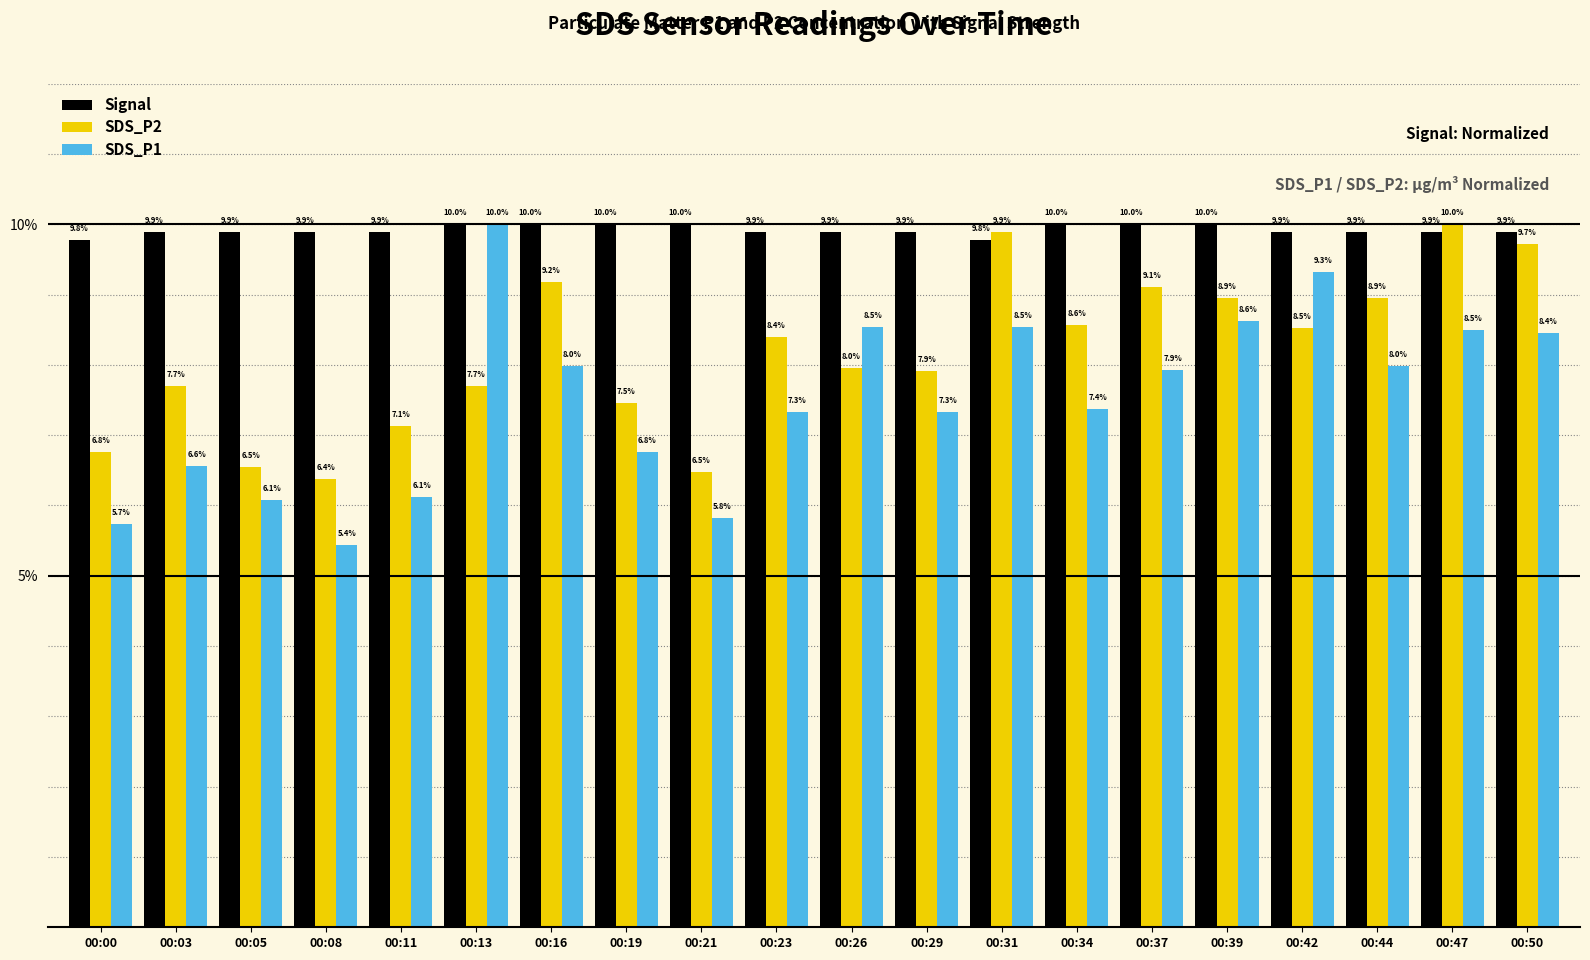

What is the difference between the SDS_P1 values at 00:47 and 00:34?

1.1